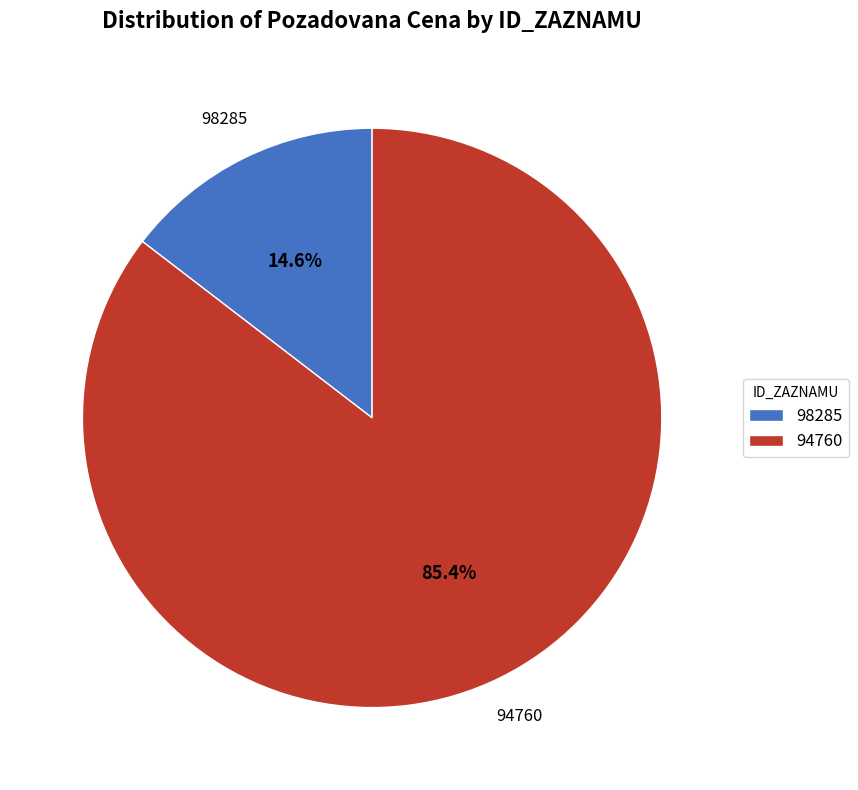

What portion of the pie excludes 94760?

14.6%